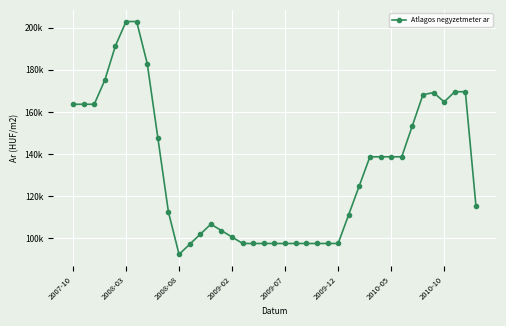

Is this an area chart (filled region under the line)?

No